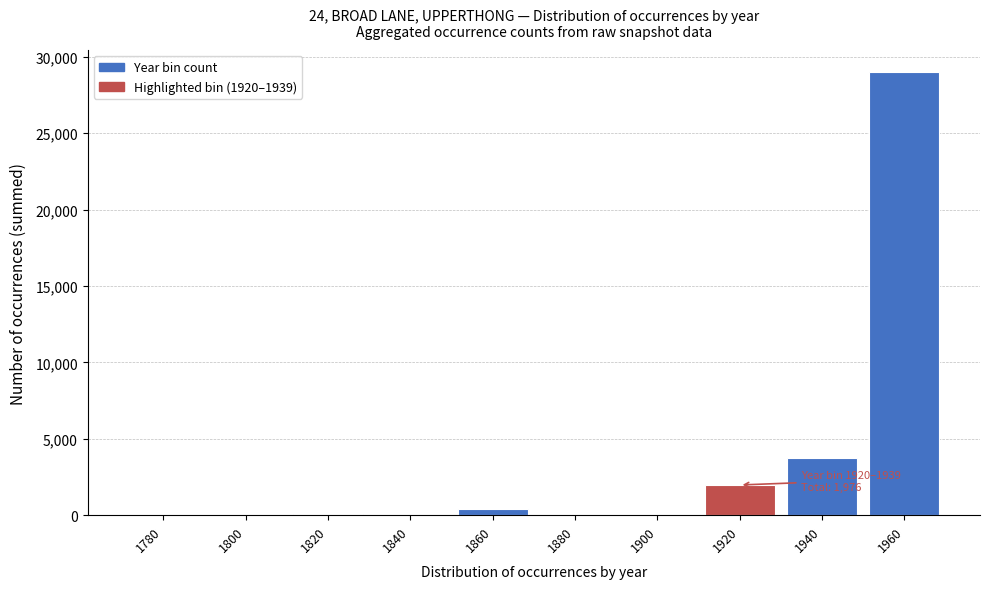

Which category has the highest value across all series?

1960